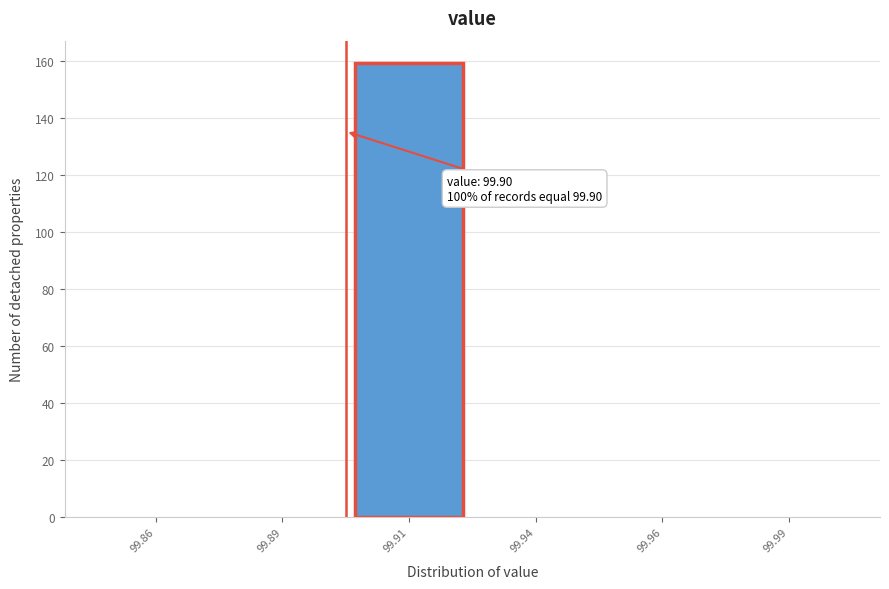

Reading left to right, extract all data points from this chart.

99.86=0	99.89=0	99.91=159	99.94=0	99.96=0	99.99=0